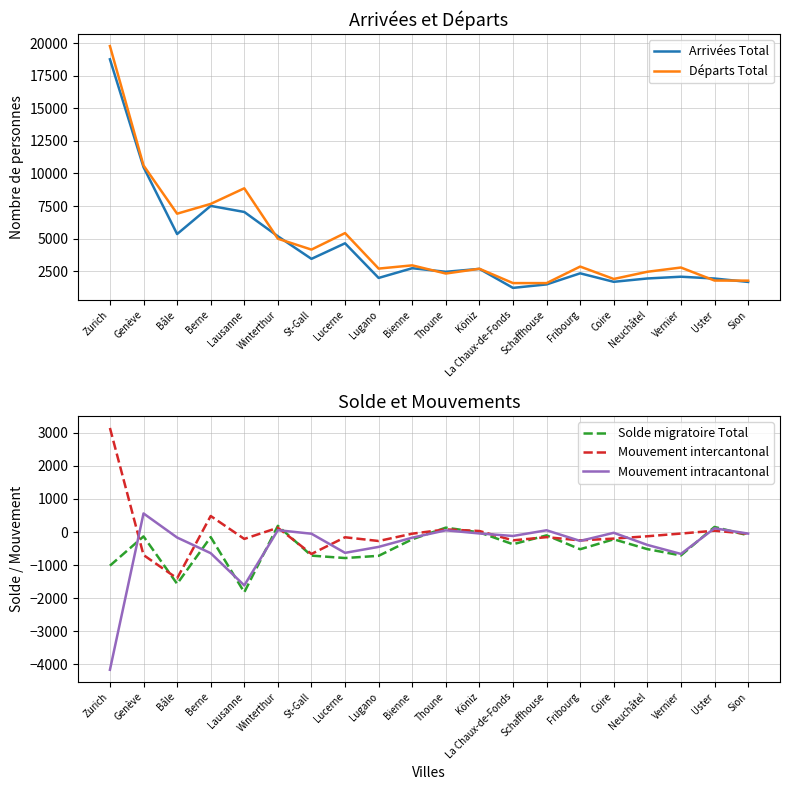

How many distinct data groups are displayed?

5